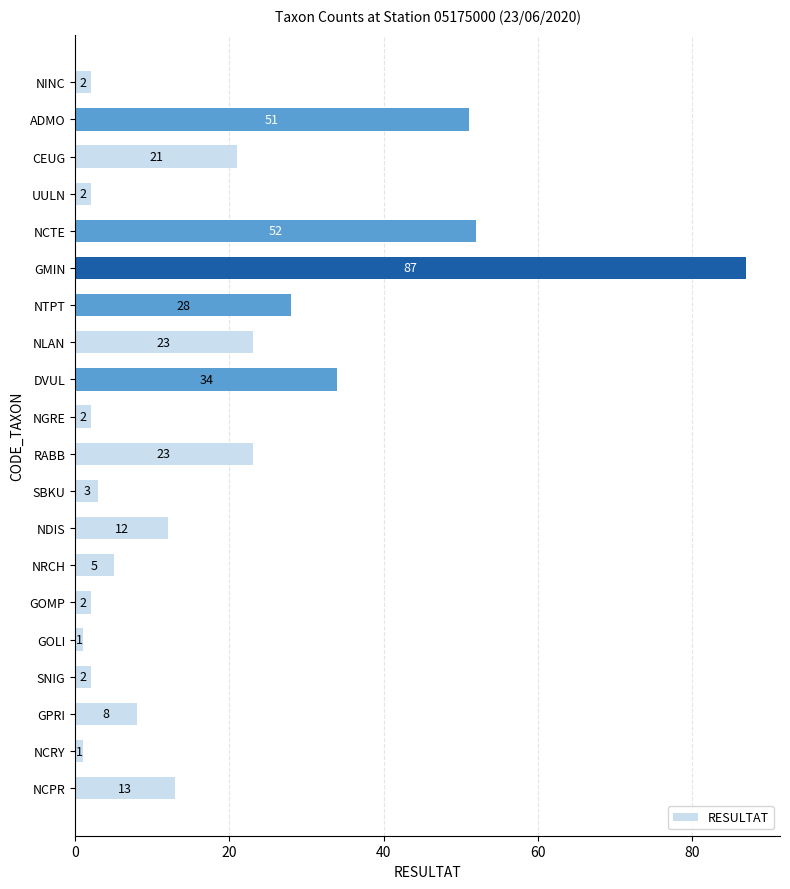

Where is the data nearest to the value 44?

ADMO